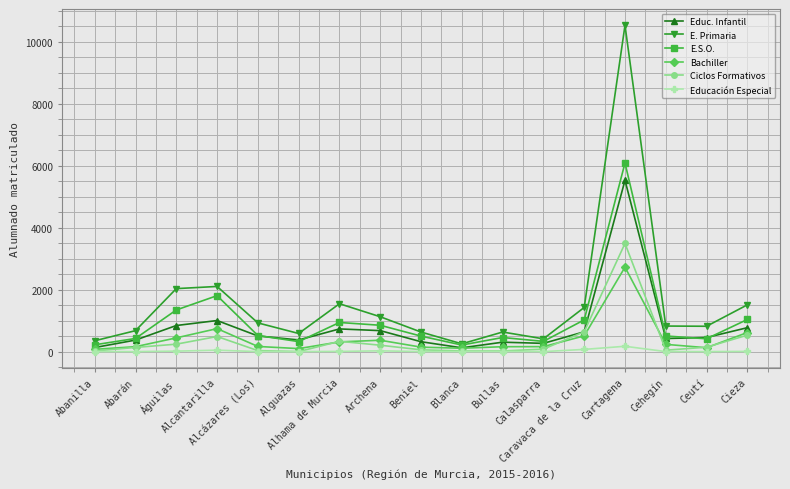

What is the spread (max minus min) of values at Caravaca de la Cruz?

1354